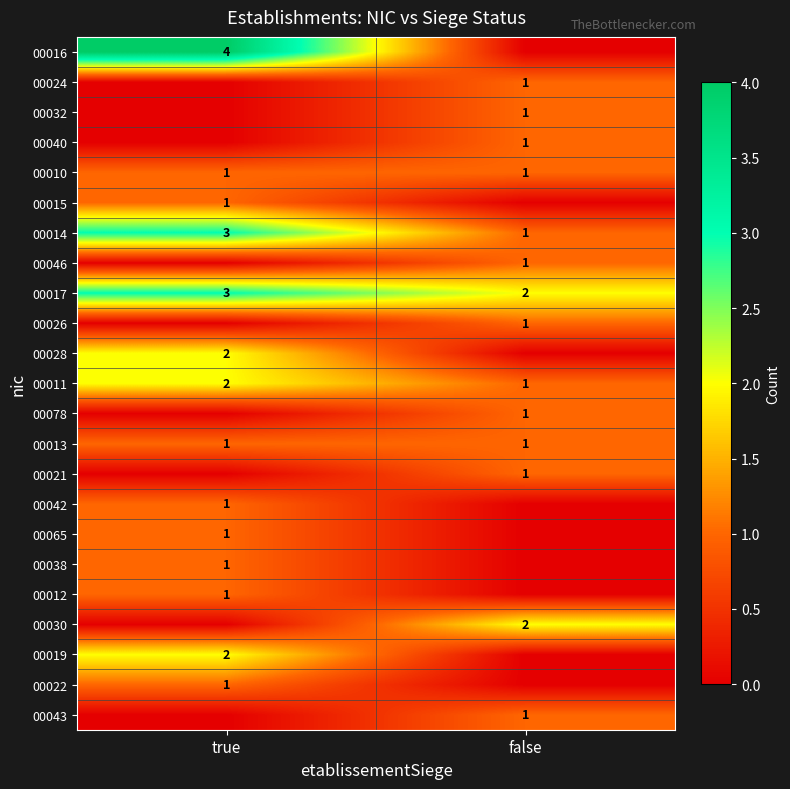

What is the maximum value shown in the chart?

4